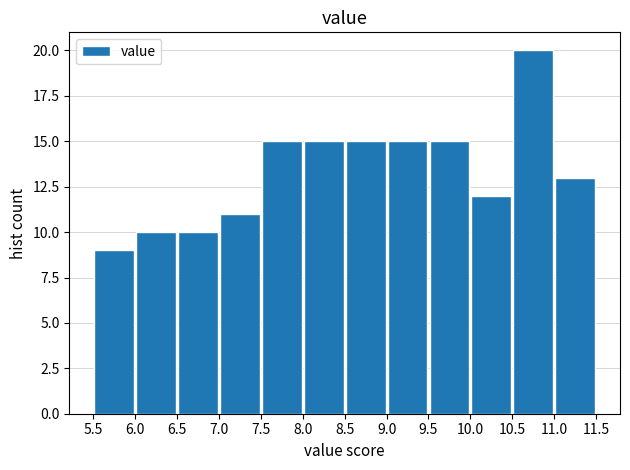

How tall is the bar that spans 6.5 to 7.0 on the x-axis? The values are not printed on the chart, so give them approximately, as read against the axis.

10